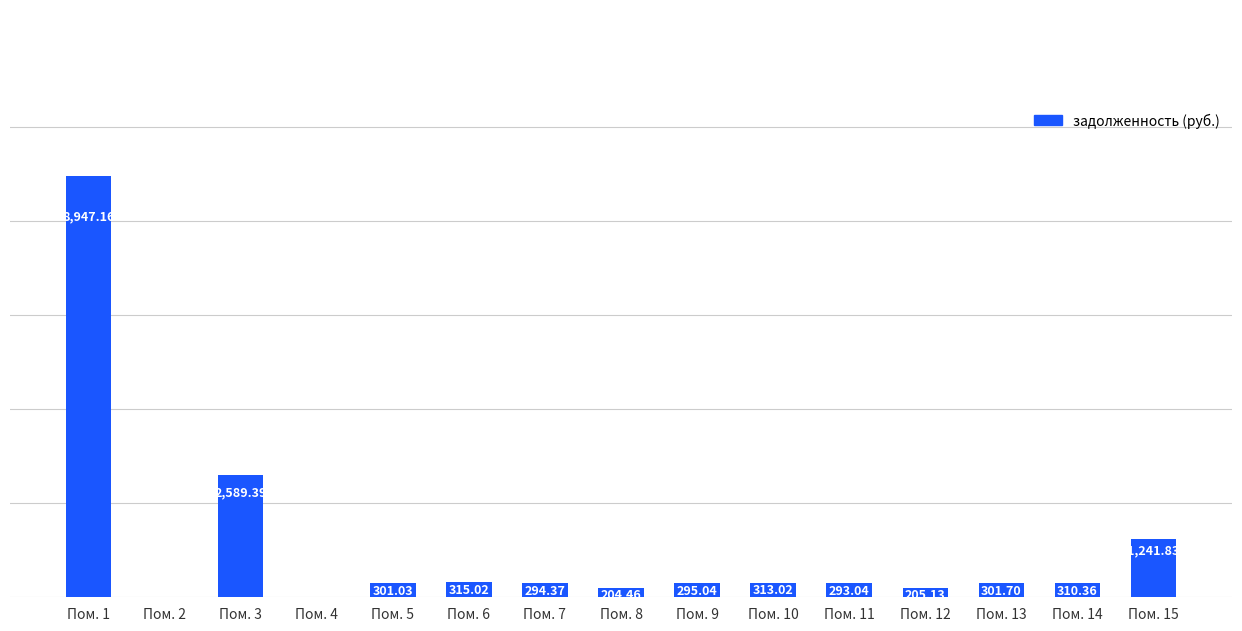

Which has a higher value, Пом. 1 or Пом. 4?

Пом. 1